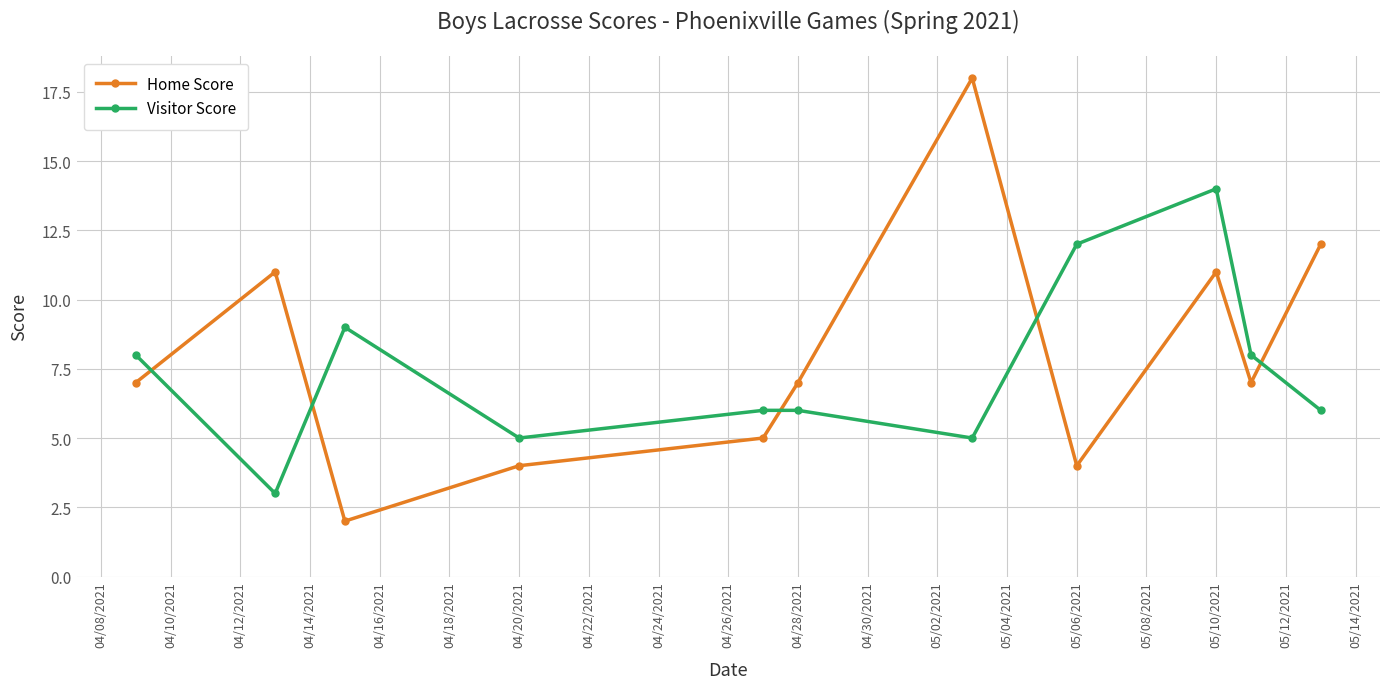

Reading right to left, transcribe all the data shown in this chart.

Home Score: 12	7	11	4	18	7	5	4	2	11	7
Visitor Score: 6	8	14	12	5	6	6	5	9	3	8